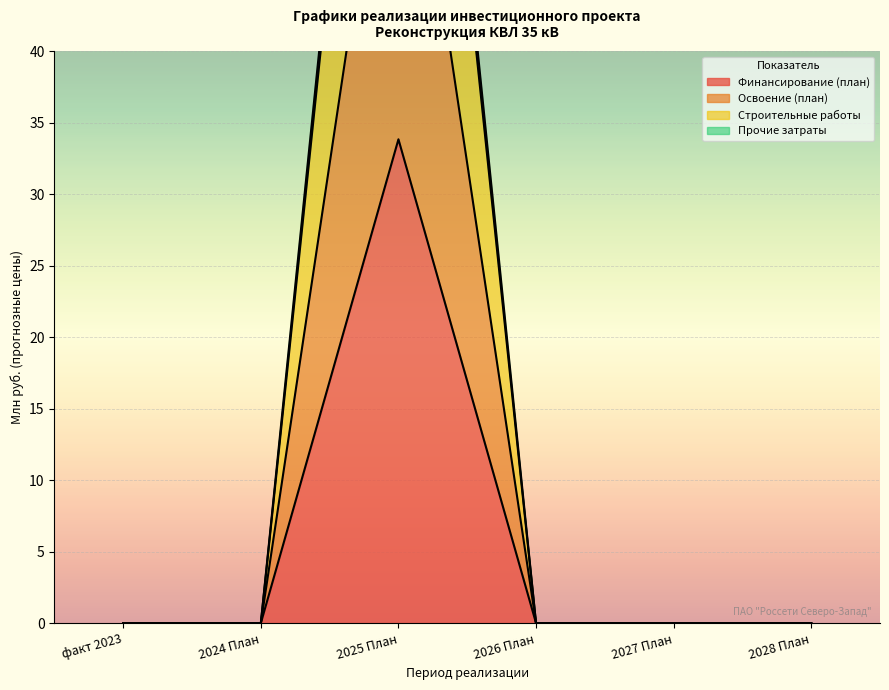

True or false: Финансирование (план) and Строительные работы cross at least once.

False